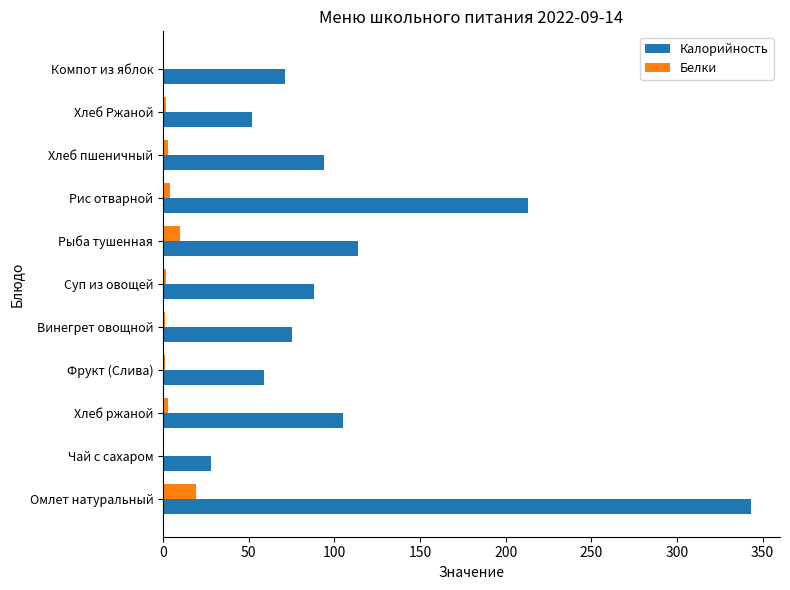

The value of Калорийность at Хлеб Ржаной is 92. True or false?

False